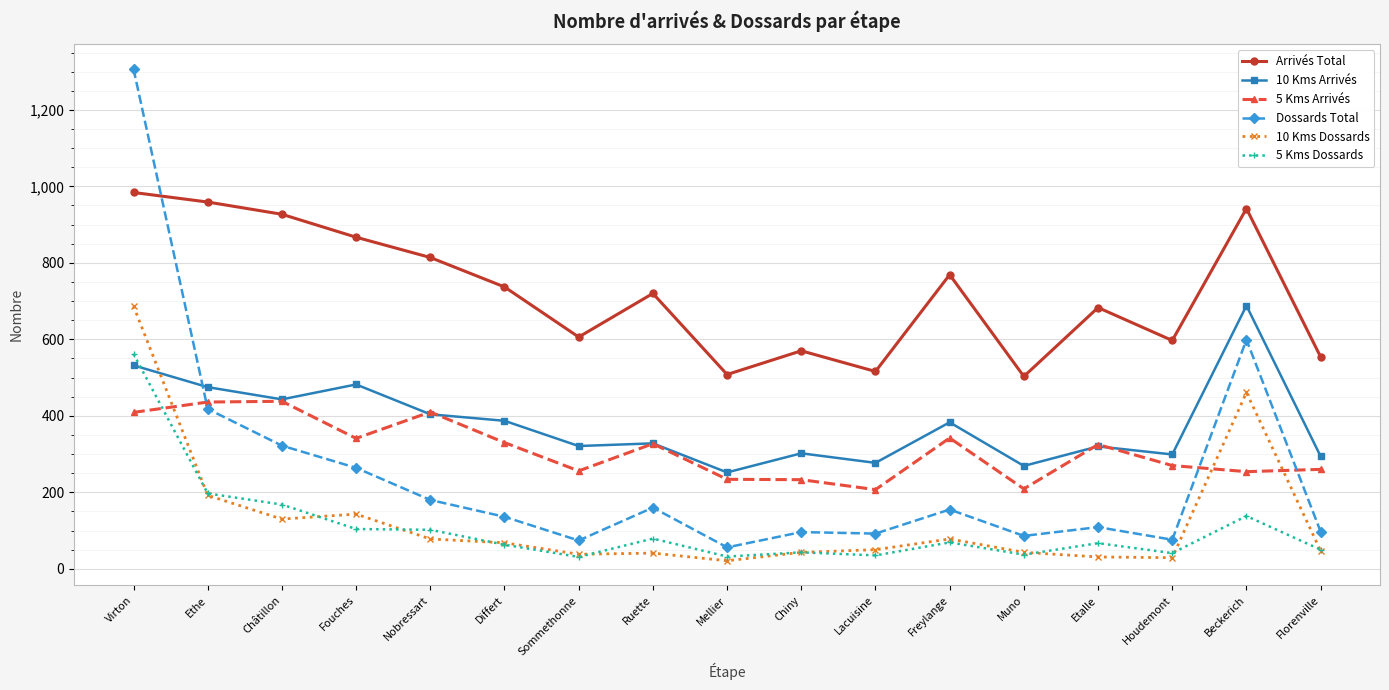

Which series has the widest spread of values?

Dossards Total